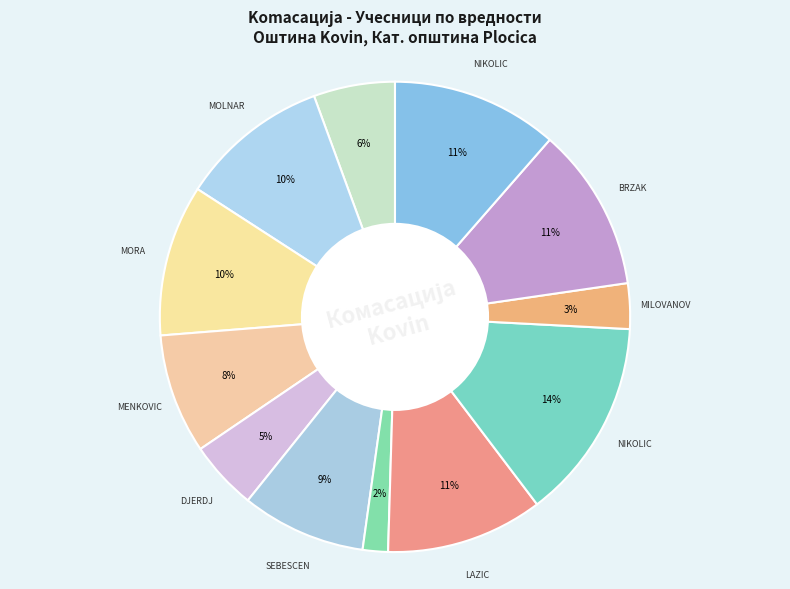

How many segments does this pie chart have?

12